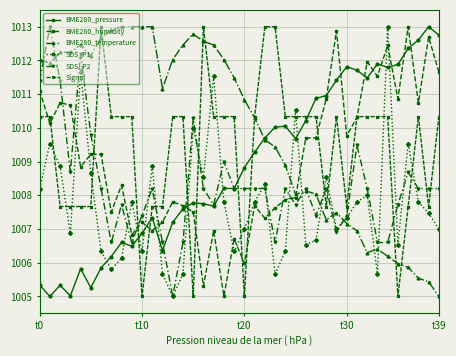

True or false: SDS_P1 and Signal cross at least once.

True